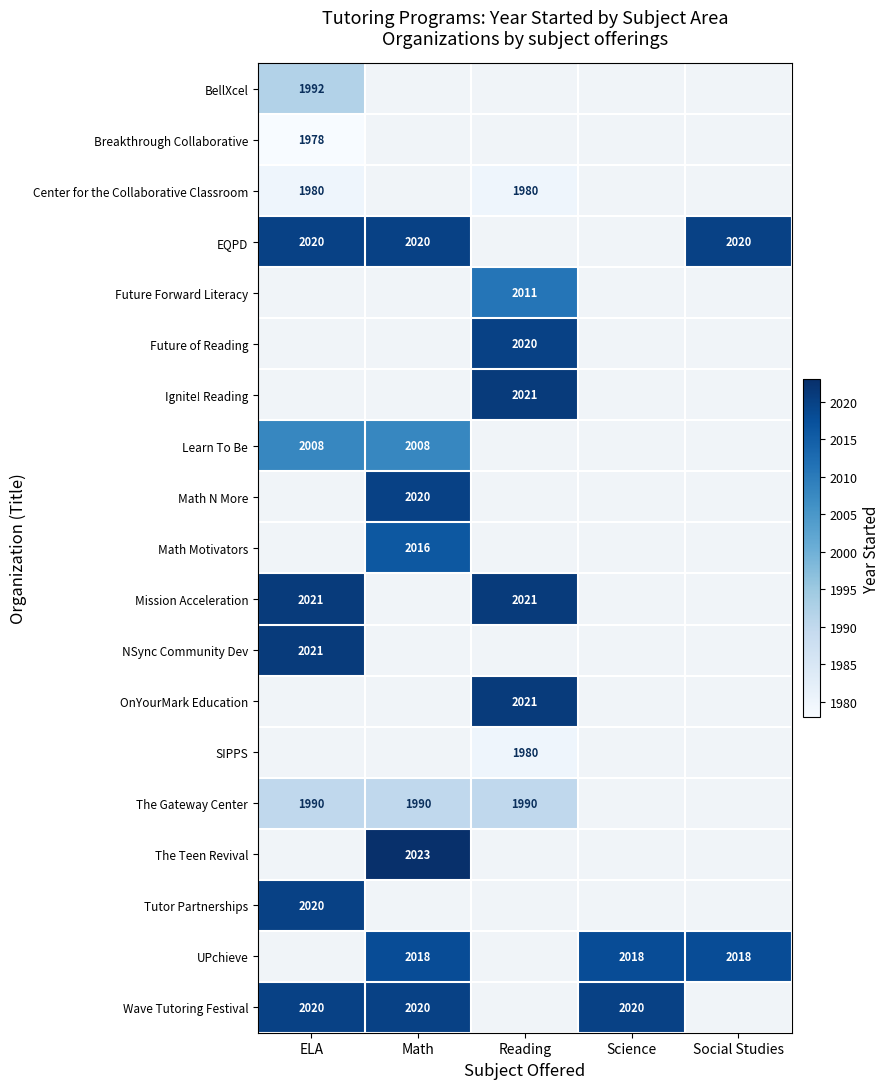

Is it true that Math N More equals 3492 at Math?

False